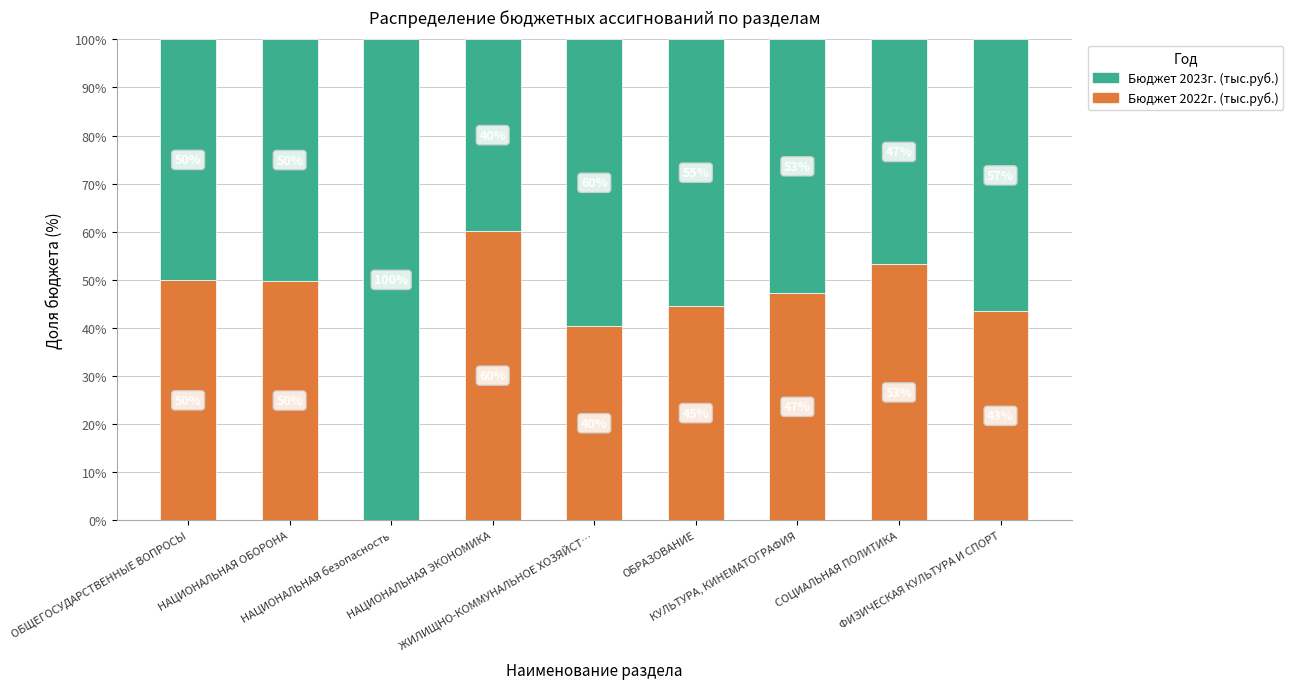

How many distinct data groups are displayed?

2